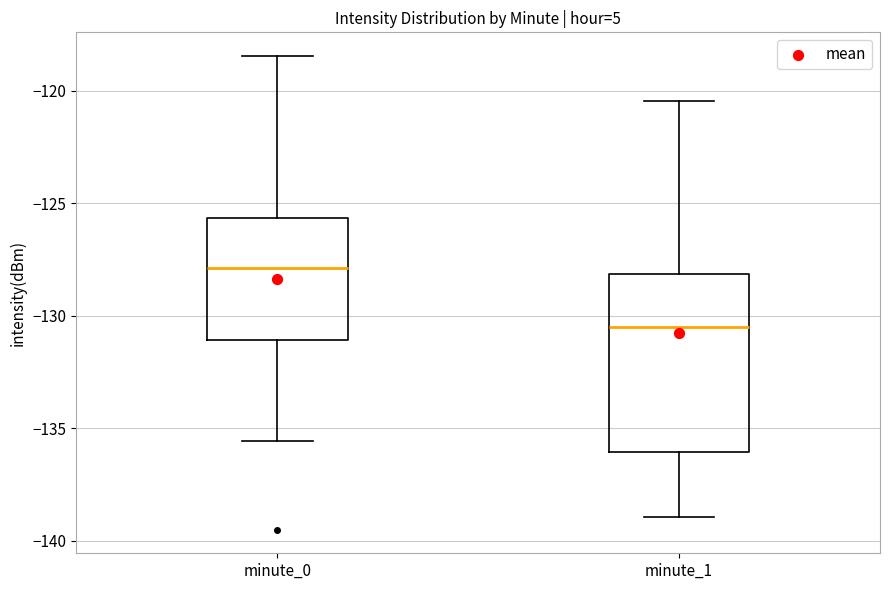

Reading left to right, read every box against the y-axis: the position of its median line, the range the box covers, and the ends of its whiskers. The values are not printed on the chart, so give them approximately, as read against the axis.

minute_0: median -128.0, box -131.0 to -125.5, whiskers -135.5 to -118.5
minute_1: median -130.5, box -136.0 to -128.0, whiskers -139.0 to -120.5